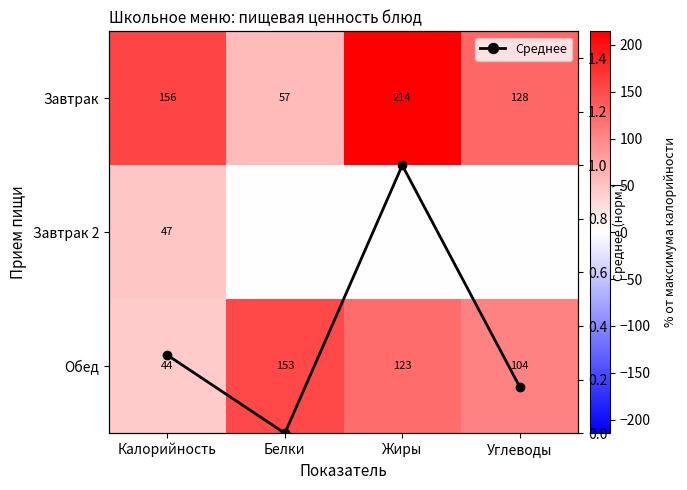

Count the number of categories in the chart.

4